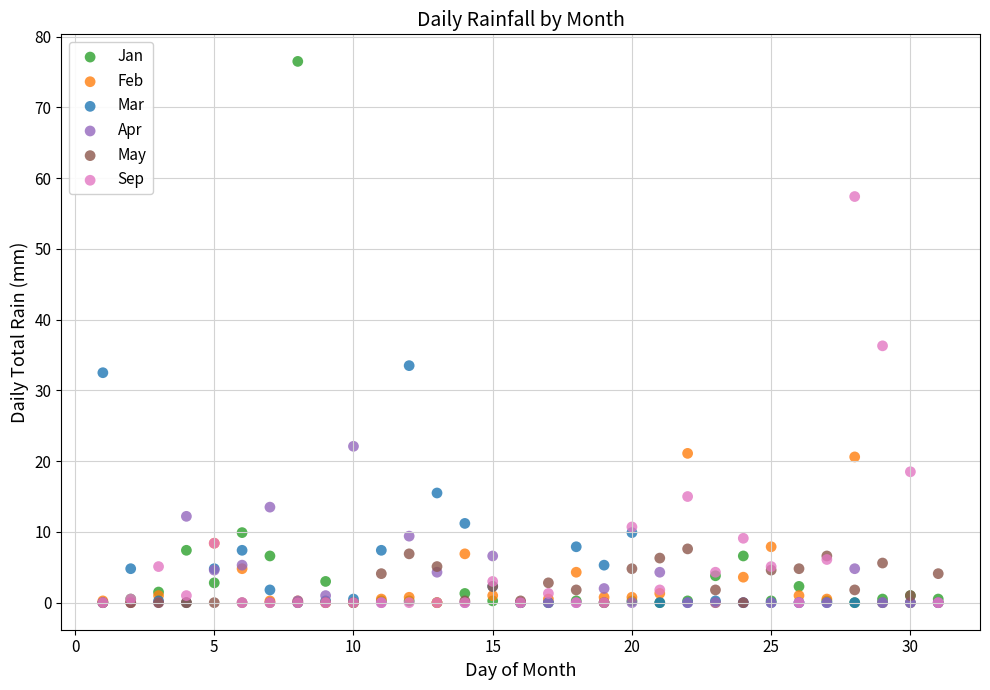

Which series has the largest Y range (max minus min)?

Jan